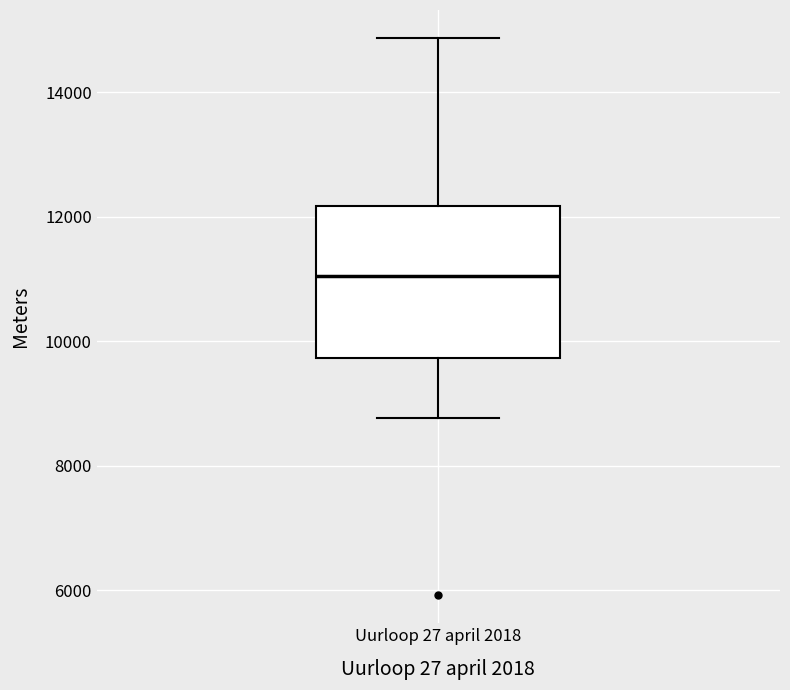

Read this box plot against the y-axis: the position of the median line, the range covered by the box, and the ends of both whiskers. The values are not printed on the chart, so give them approximately, as read against the axis.

median 11000, box 9800 to 12200, whiskers 8800 to 14800